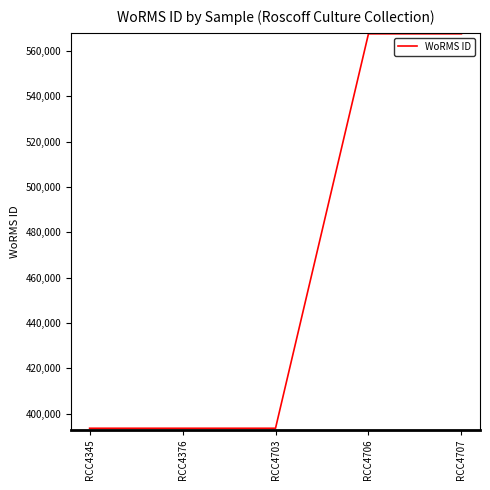

What is the difference between the maximum and second lowest values?

173971